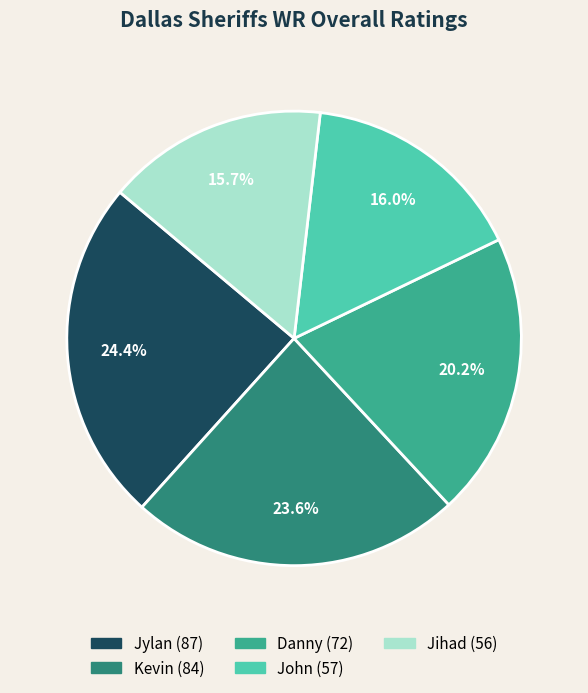

The Jylan slice represents 30% of the pie. True or false?

False